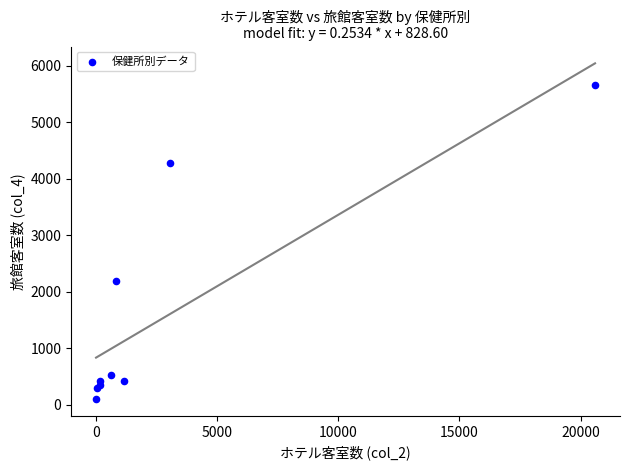

What Y value in the scatter plot is closest to 2882?

2183